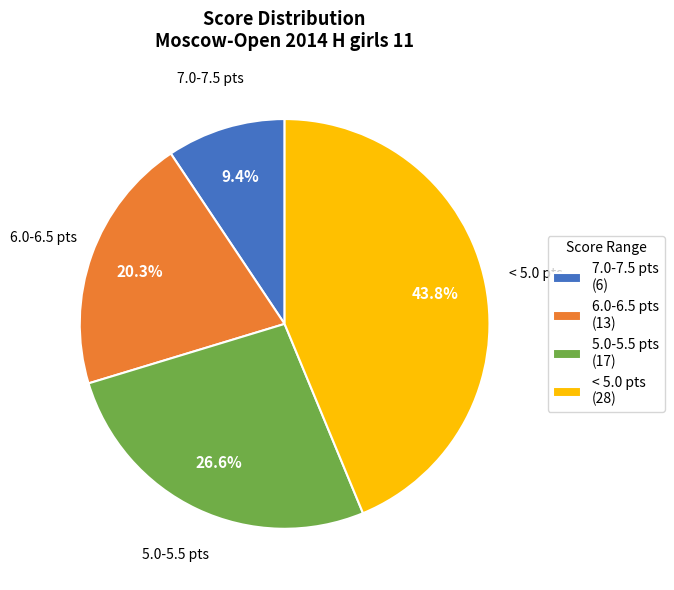

How many segments does this pie chart have?

4